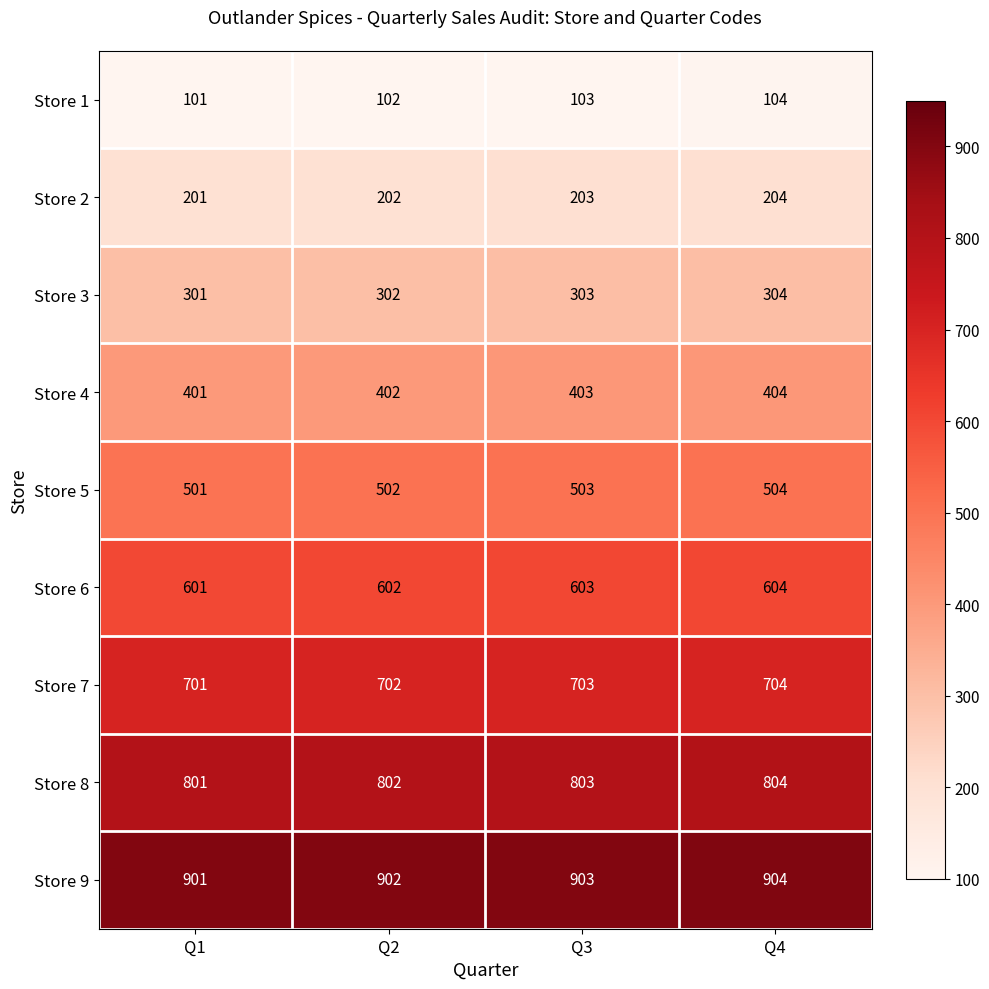

What is the minimum value shown in the chart?

101